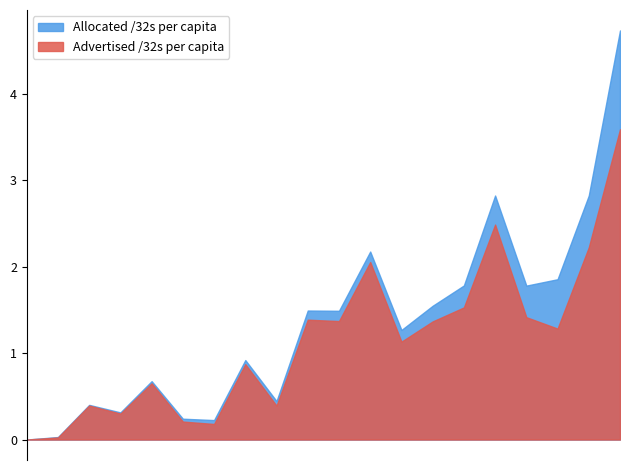

The value of Advertised /32s per capita at CA is 1.4. True or false?

True